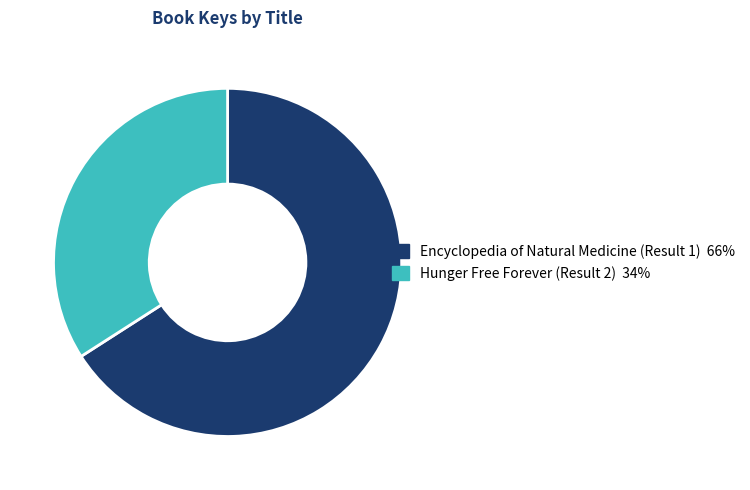

Is the sum of Encyclopedia of Natural Medicine (Result 1) and Hunger Free Forever (Result 2) greater than half?

Yes